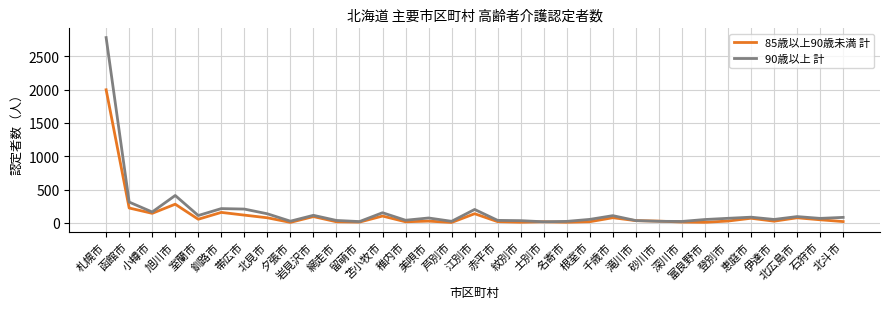

Which series has the largest range (max minus min)?

90歳以上 計